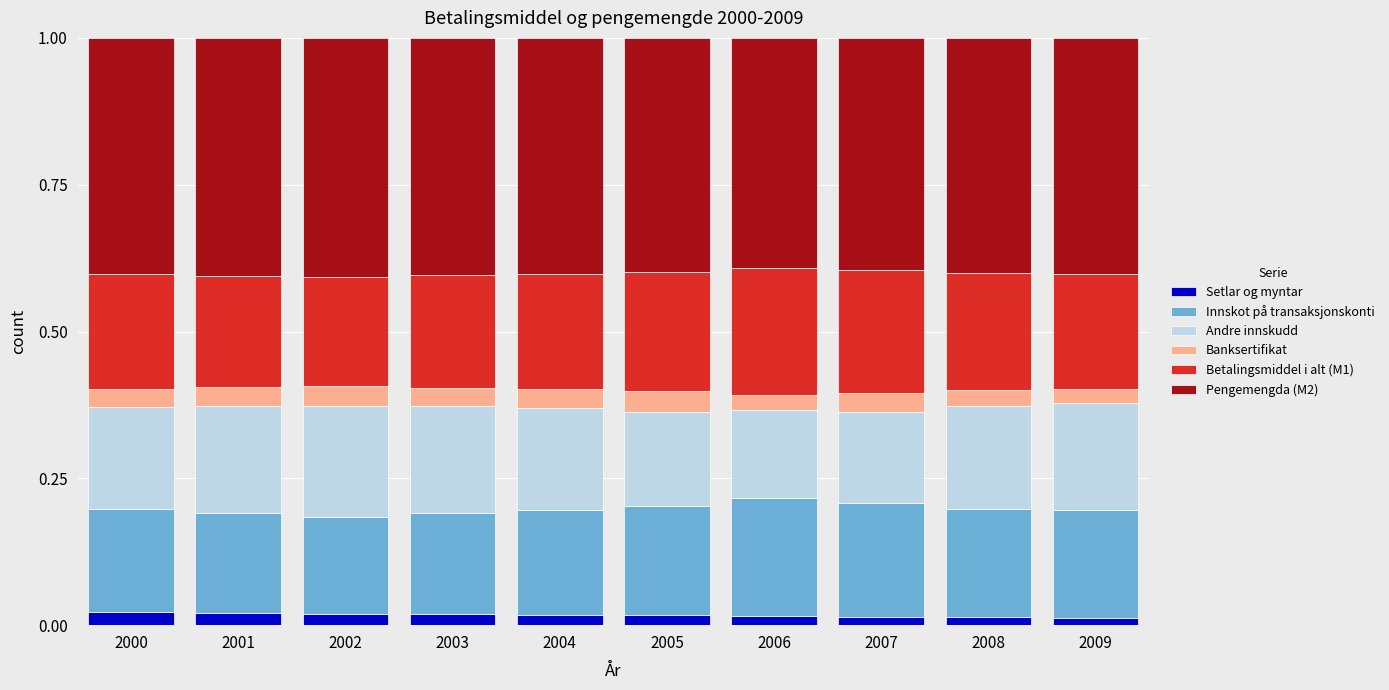

What is the total value across all series at 2000?

1.0